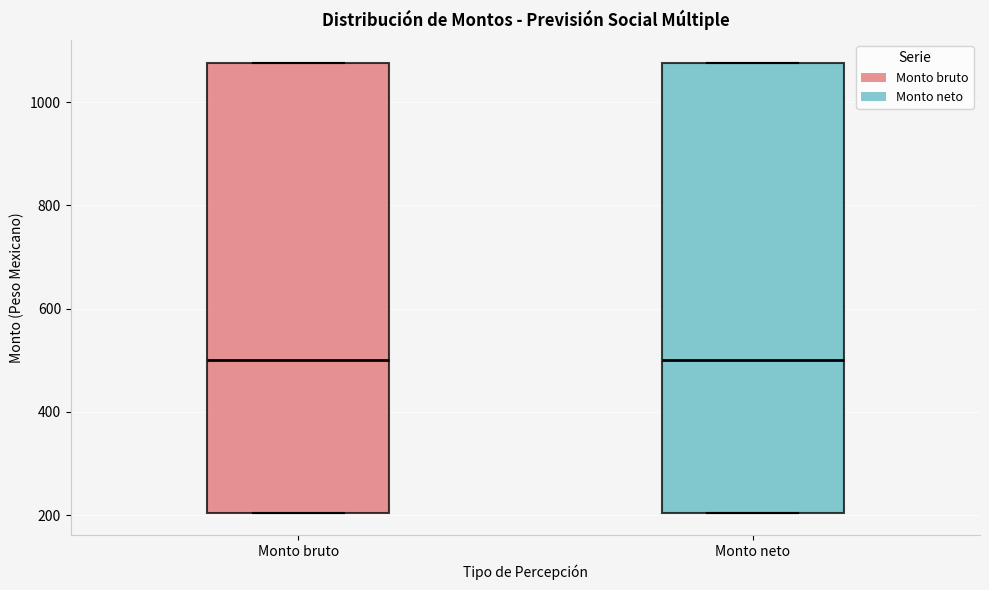

Where is the lower edge of the box for Monto bruto on the y-axis? The values are not printed on the chart, so give them approximately, as read against the axis.

200